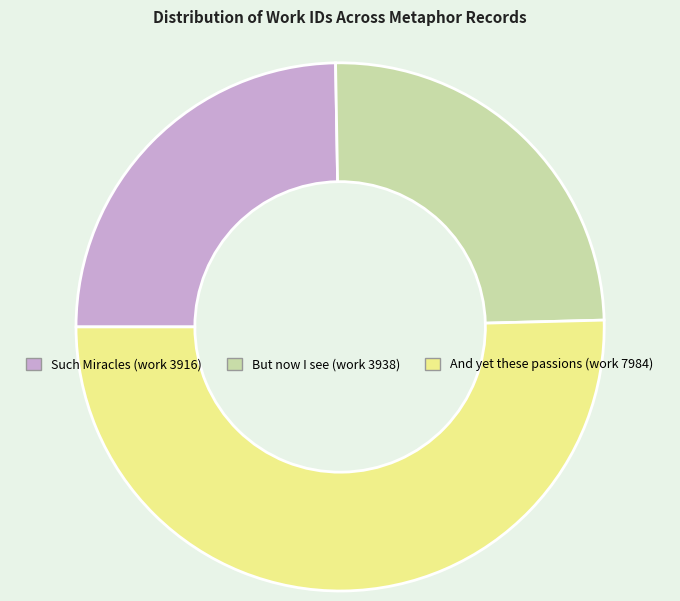

What is the largest slice in the pie chart?

And yet these passions (work 7984)